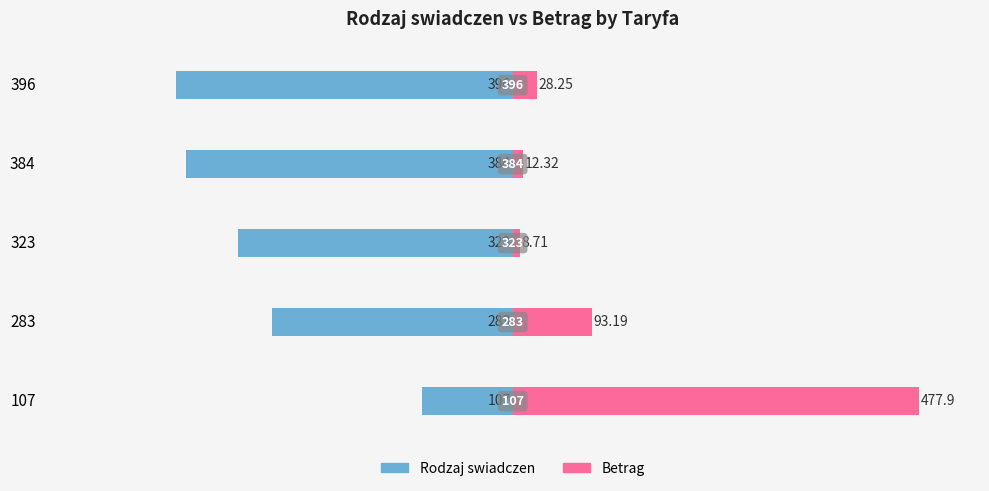

How many bars are there in each group?

2